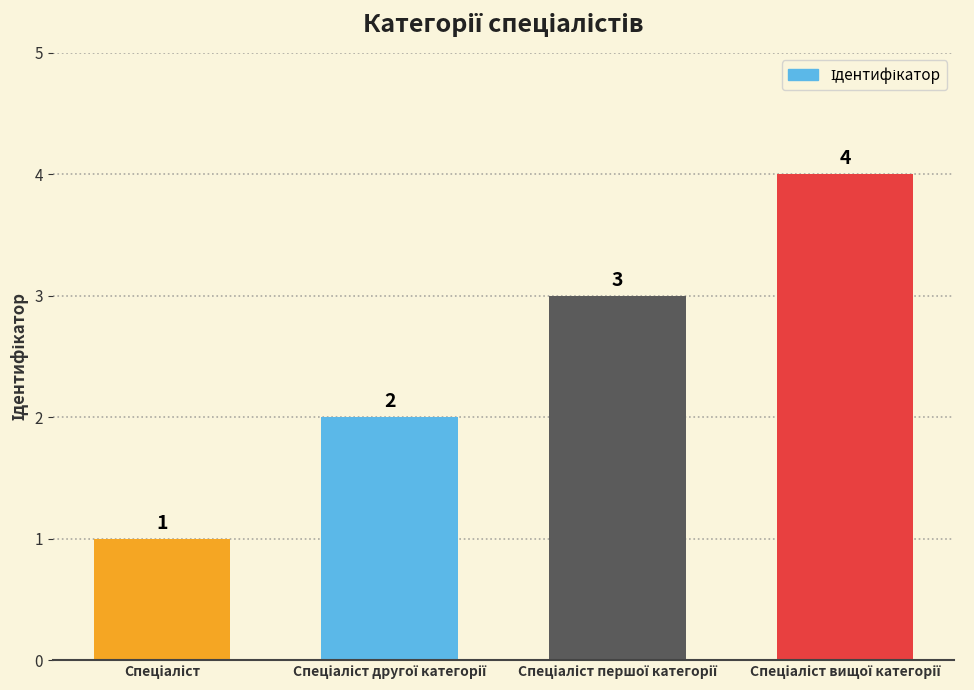

Count the values in the range 2 to 4.

3